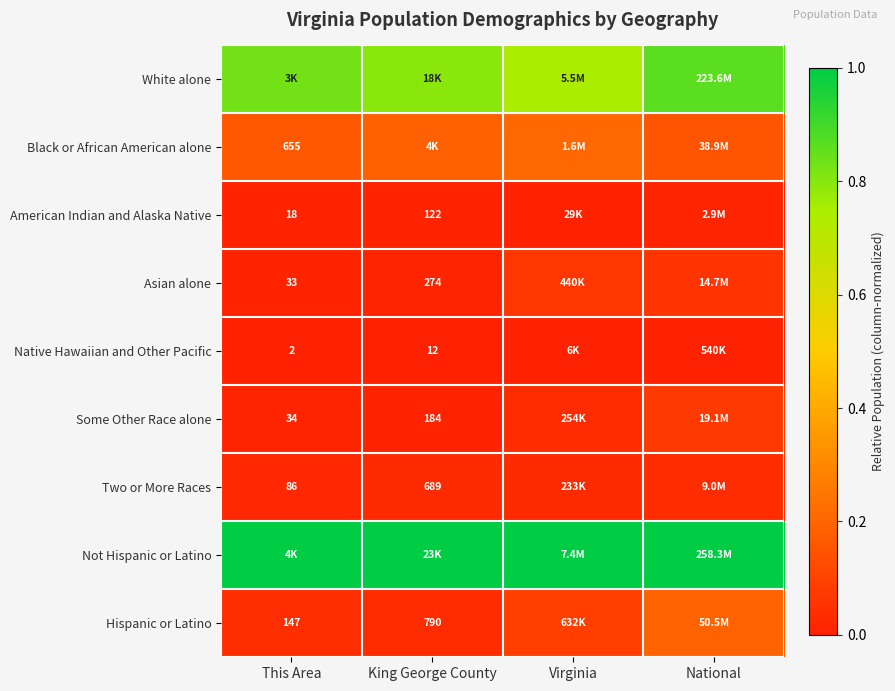

Is the value of Two or More Races at This Area greater than the value of Asian alone at King George County?

No